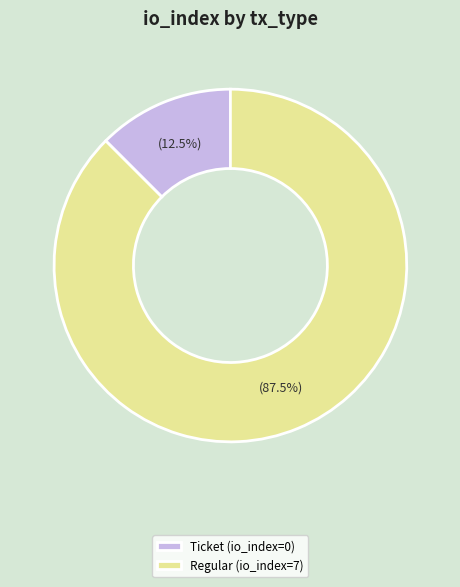

Does Ticket (io_index=0) account for over 50% of the chart?

No